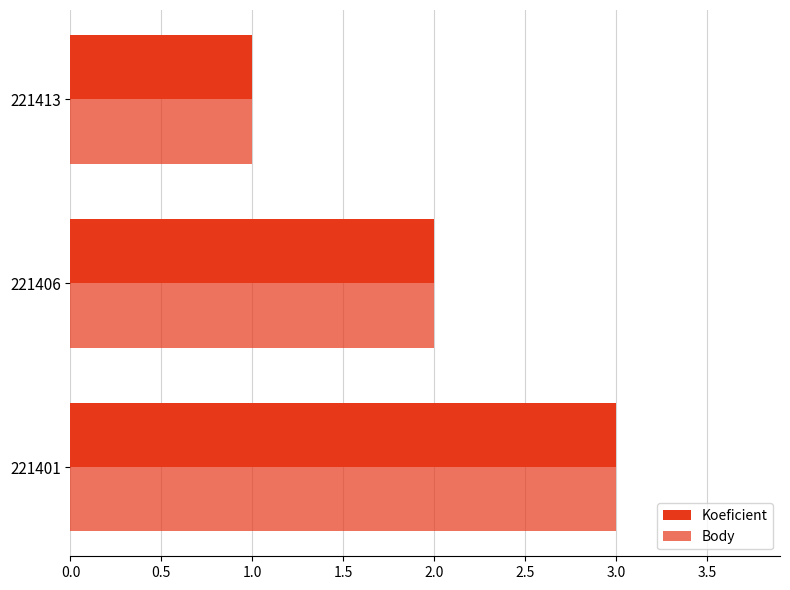

How many data points does each series have?

3